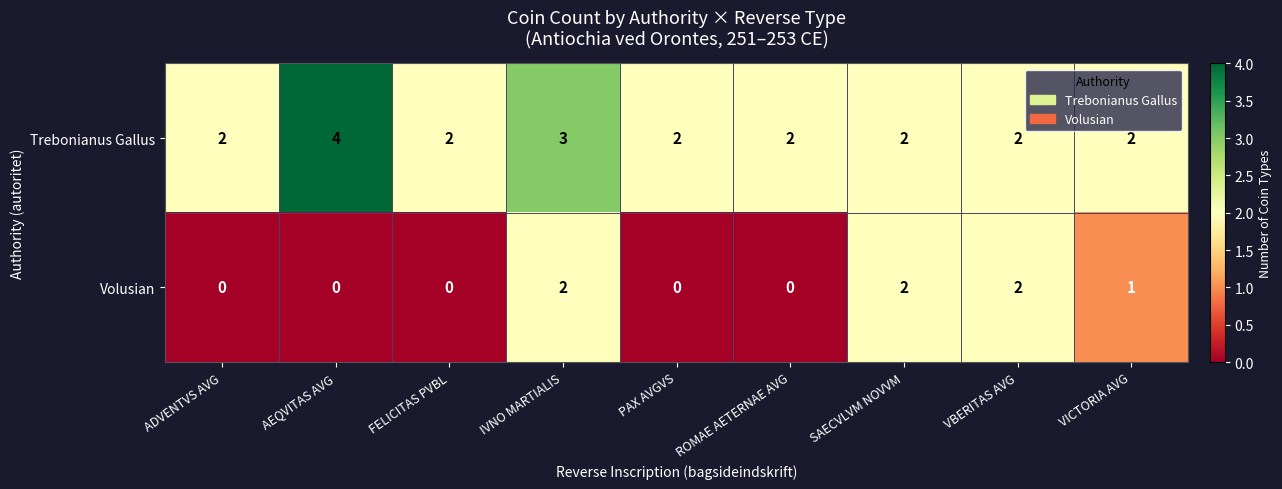

Reading left to right, extract all data points from this chart.

Trebonianus Gallus: 2	4	2	3	2	2	2	2	2
Volusian: 0	0	0	2	0	0	2	2	1